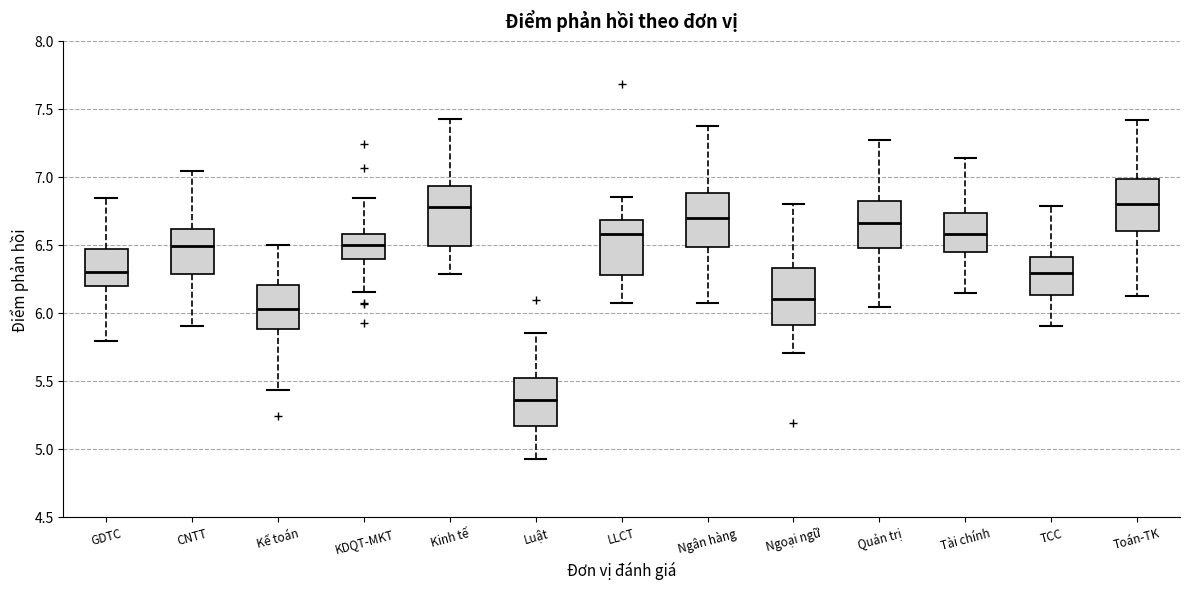

Which box has the lowest median line?

Luật